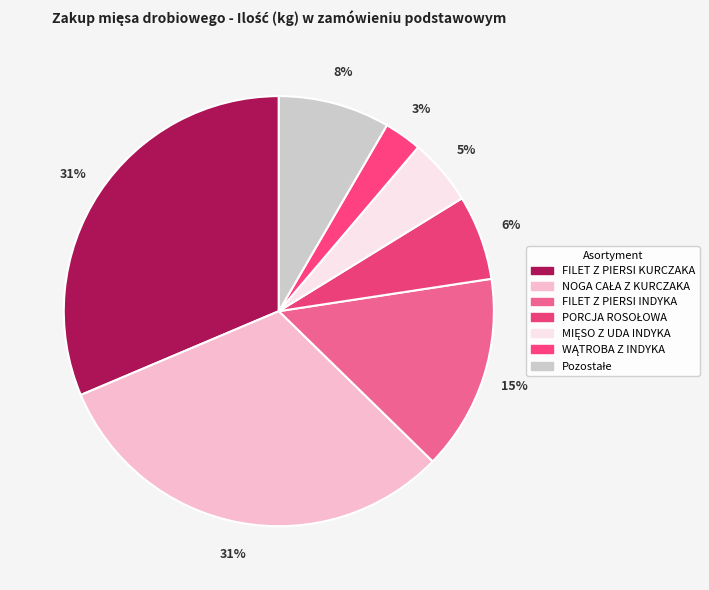

How many slices are in this pie chart?

7